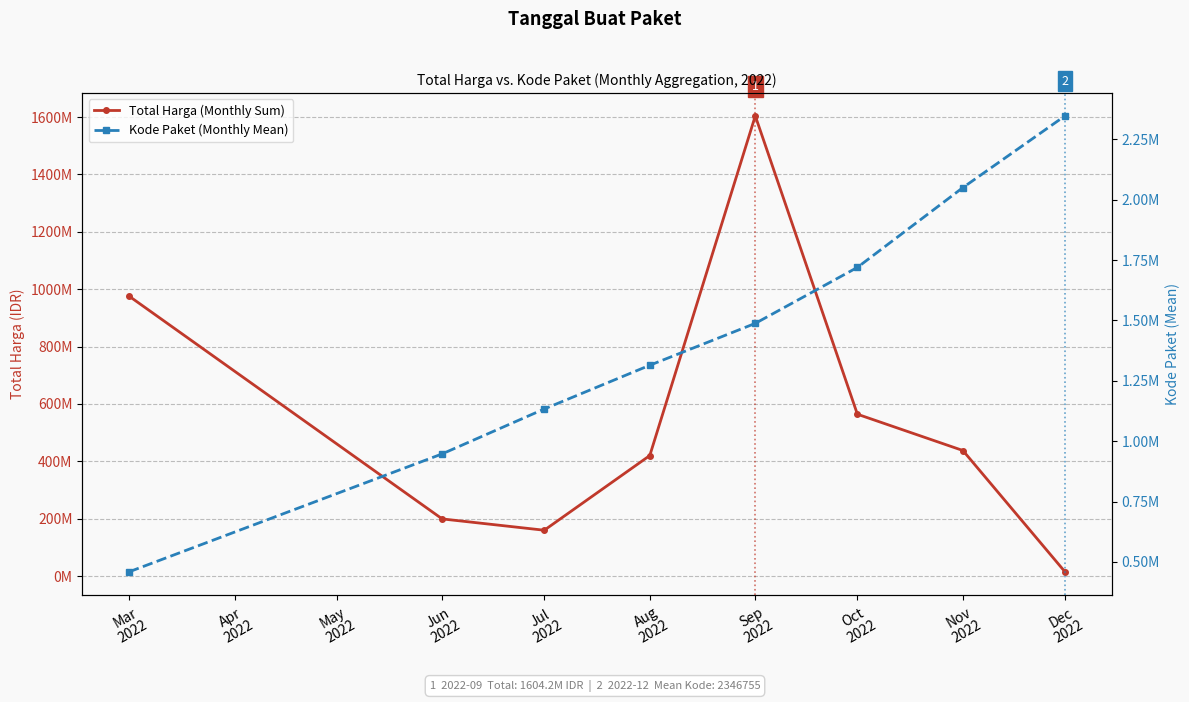

How many categories are shown in the chart?

8